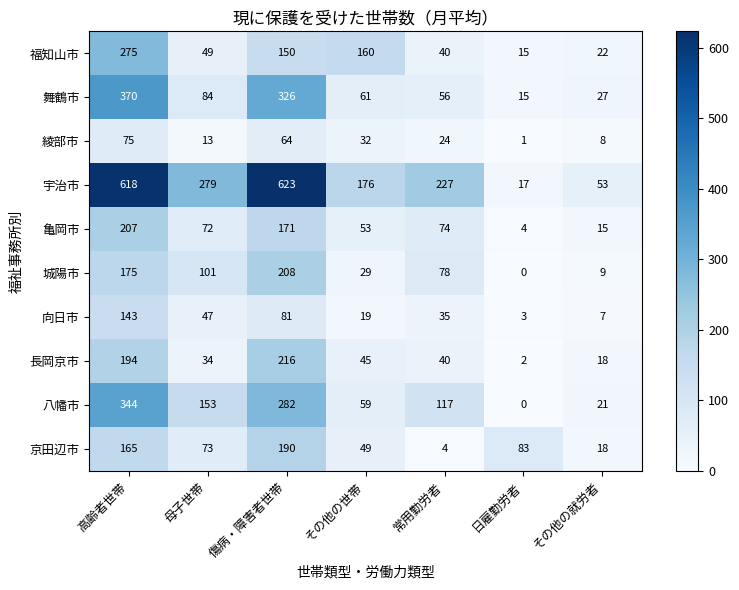

At which category is the sum across all series the highest?

高齢者世帯